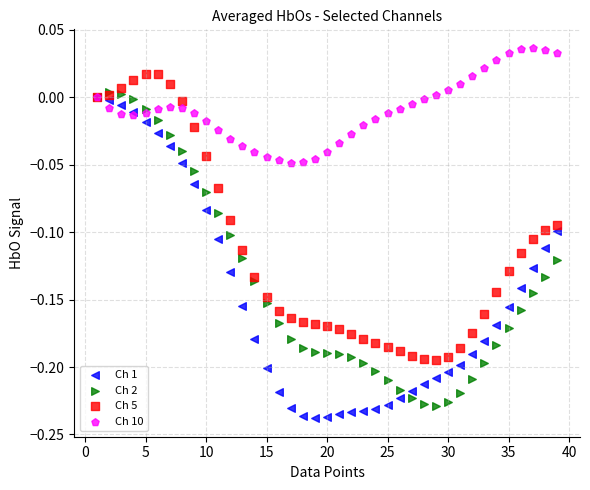

Which series reaches the maximum Y coordinate?

Ch 10